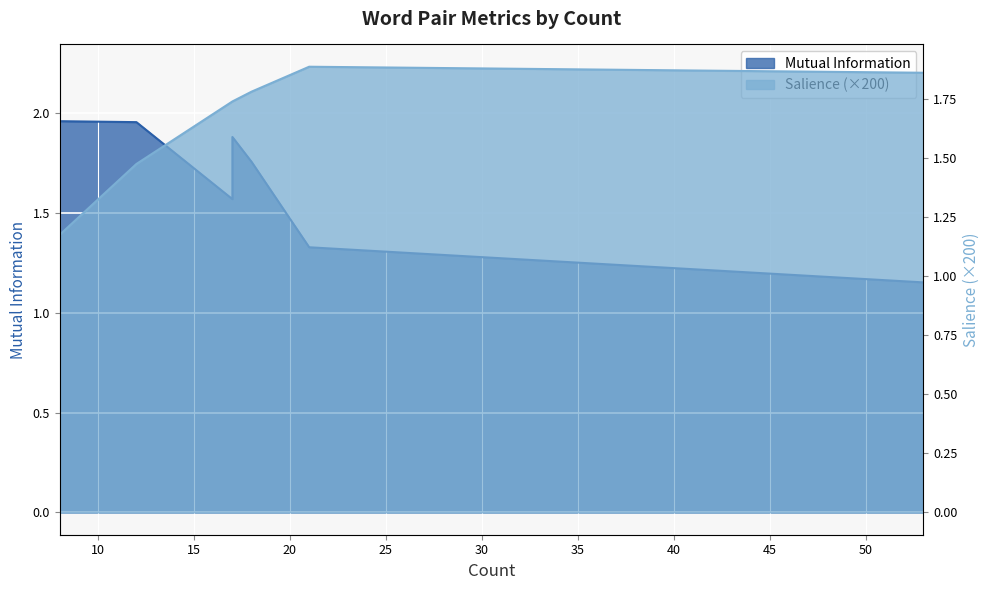

How many intersections are there between Mutual Information and Salience?

3